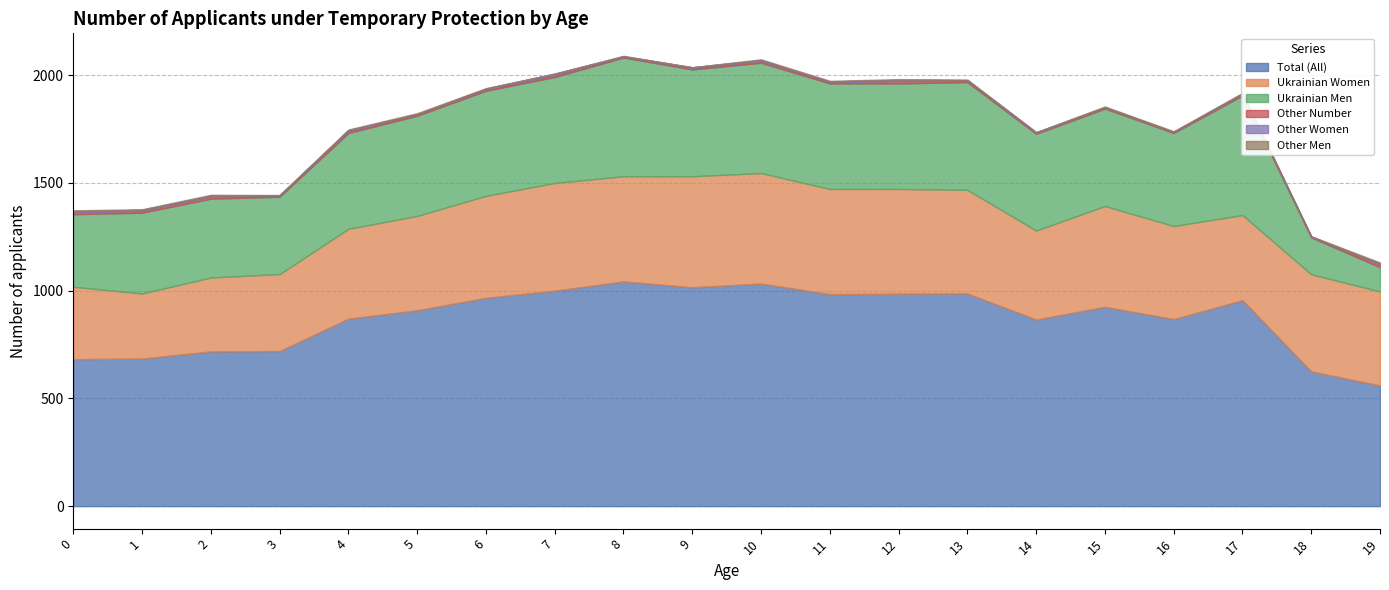

At which label is Ukrainian Women closest to 408?

14